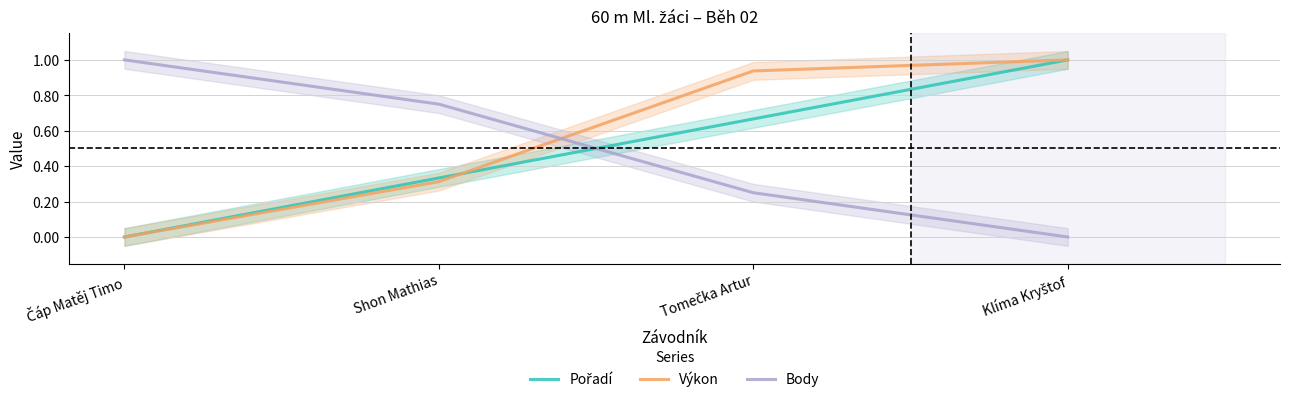

What is the total value across all series at Čáp Matěj Timo?

1.0